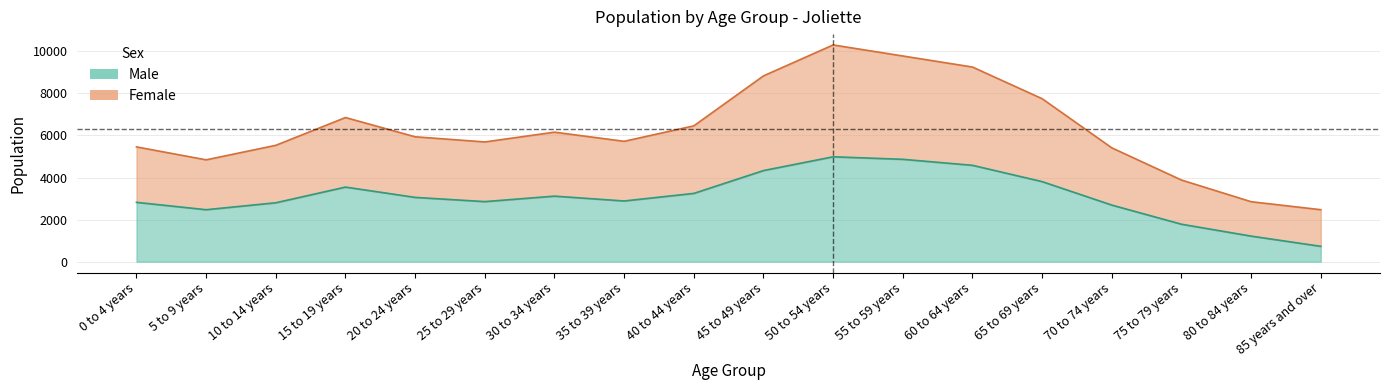

List the series in order of their peak value, lowest first.

Male, Female